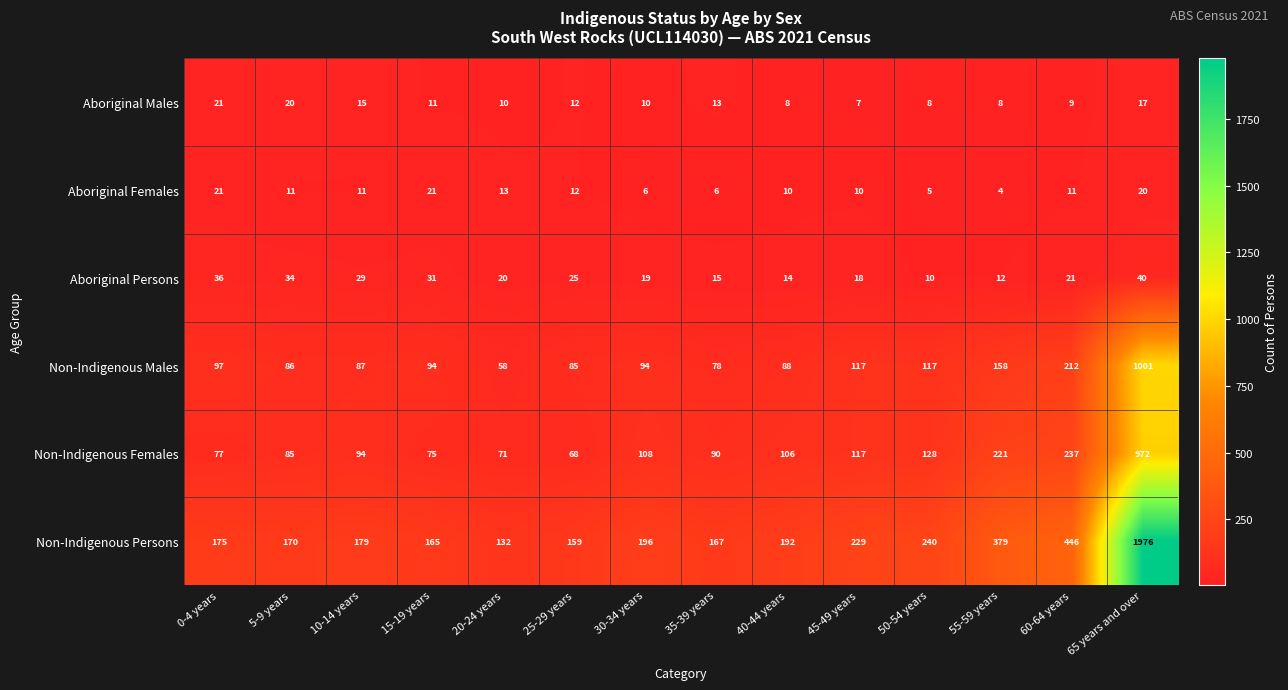

The Non-Indigenous Males series shows 116 at 35-39 years. True or false?

False